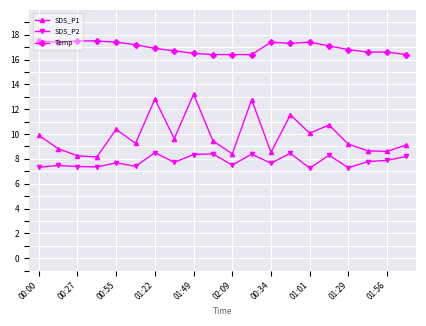

What is the value of the Temp point at the 14th from the left?

17.3